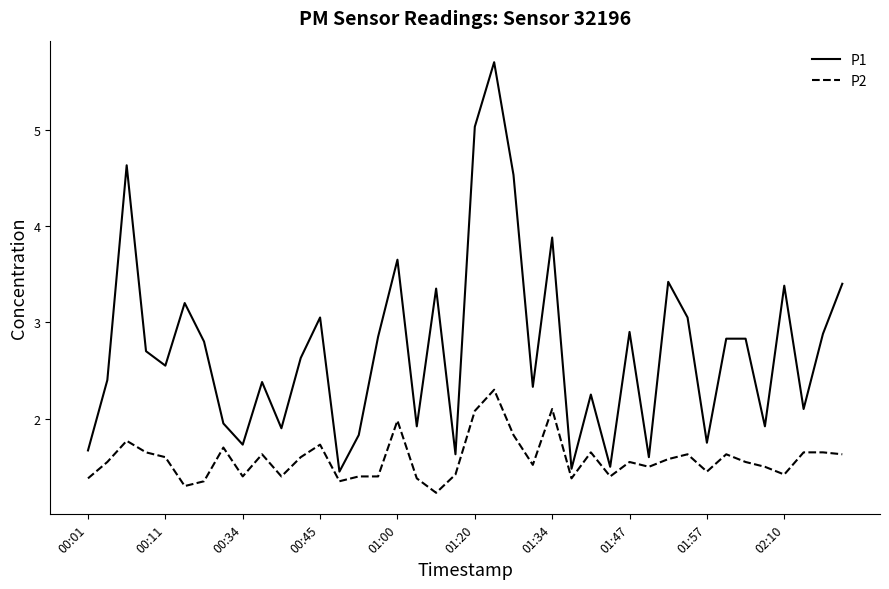

What is the maximum value shown in the chart?

5.7